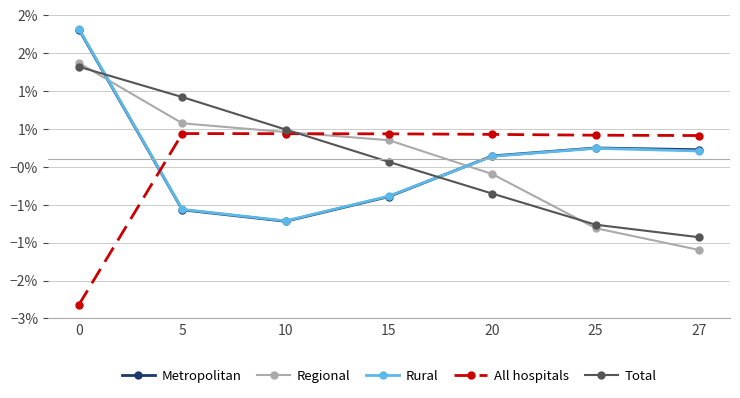

Does the chart have visible grid lines?

Yes